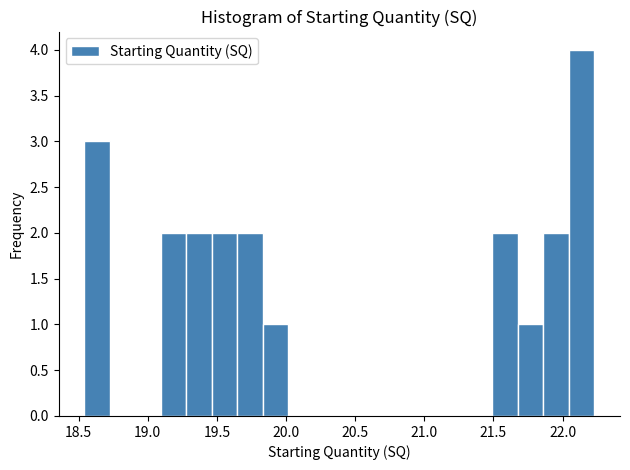

Read against the x-axis, roughly where is the centre of the tallest bar?

22.15